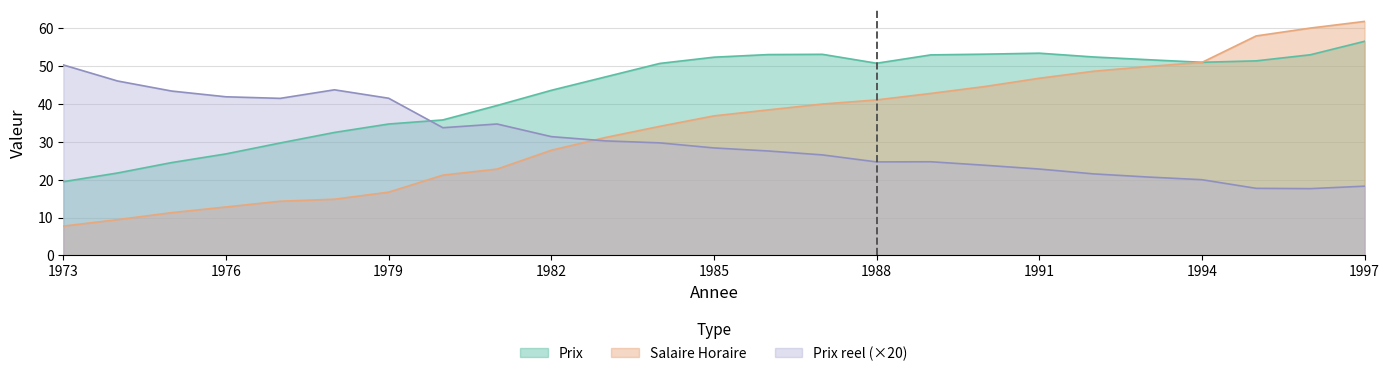

Rank the categories by Prix value from highest to lowest.

1997, 1991, 1990, 1987, 1986, 1996, 1989, 1992, 1985, 1993, 1995, 1994, 1988, 1984, 1983, 1982, 1981, 1980, 1979, 1978, 1977, 1976, 1975, 1974, 1973